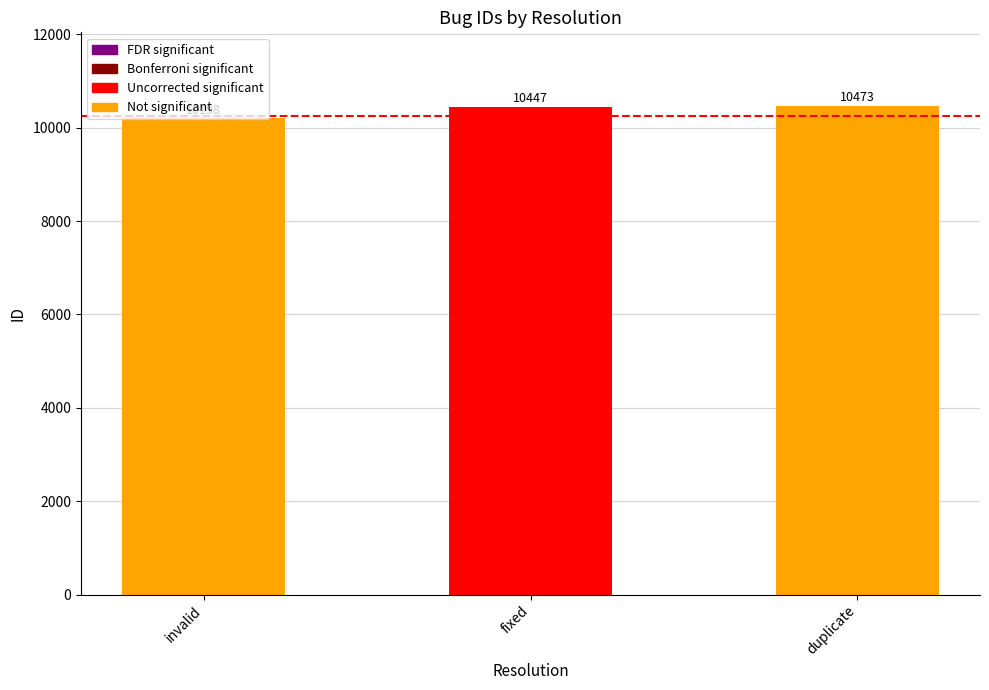

Which category has the lowest value across all series?

invalid